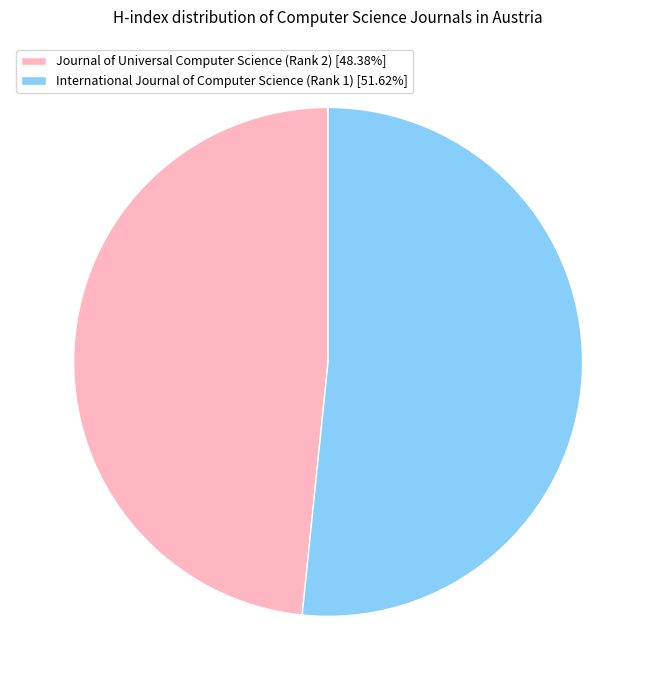

Which has a higher value, International Journal of Computer Science (Rank 1) or Journal of Universal Computer Science (Rank 2)?

International Journal of Computer Science (Rank 1)